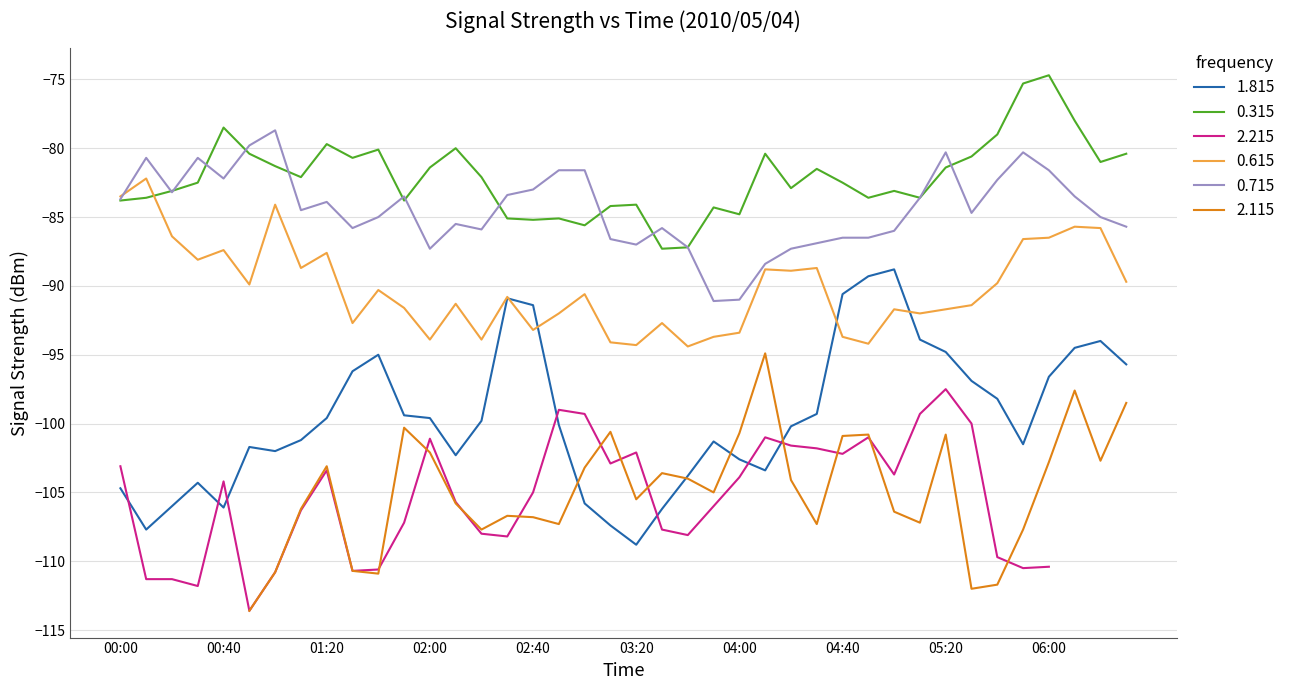

After their last crossing, which series has the higher values: 0.715 or 0.315?

0.315